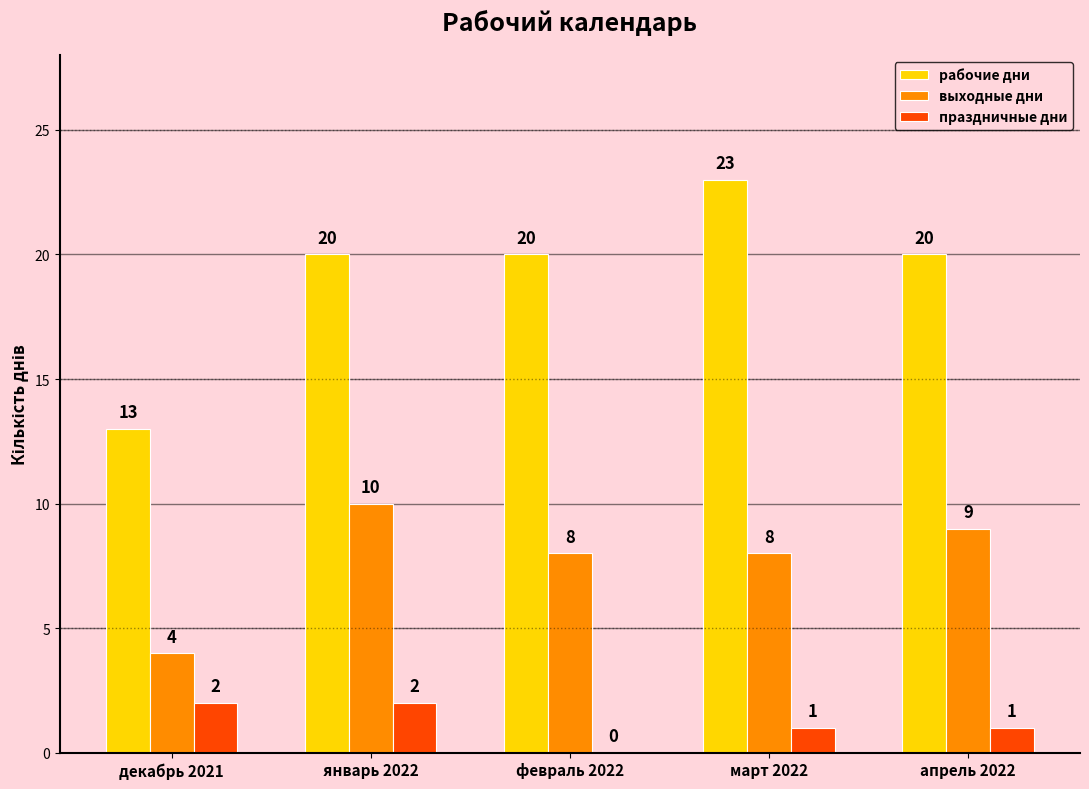

What is the sum of all рабочие дни values?

96